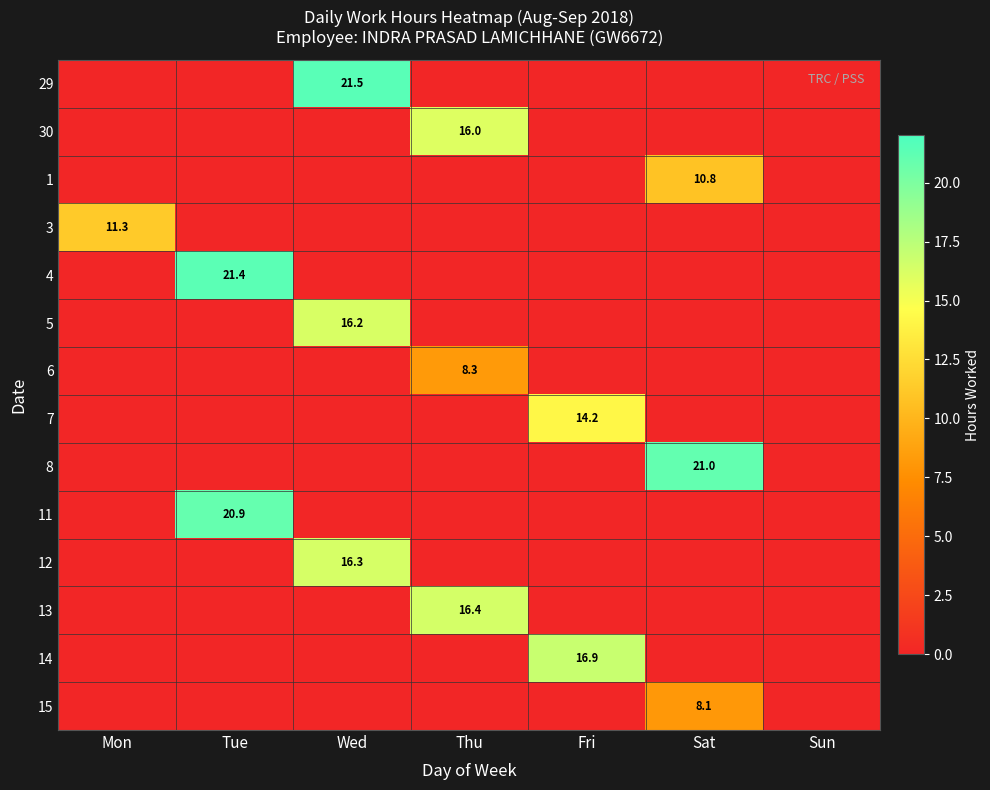

Is it true that 15 equals 8.1 at Sat?

True